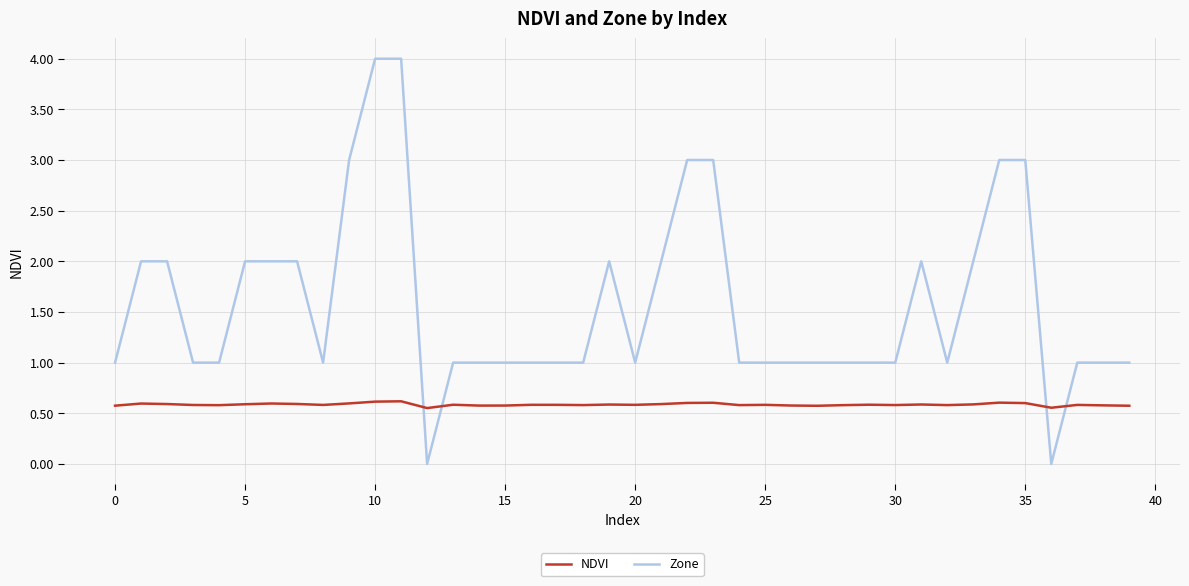

List the series in order of their overall mean, highest first.

Zone, NDVI